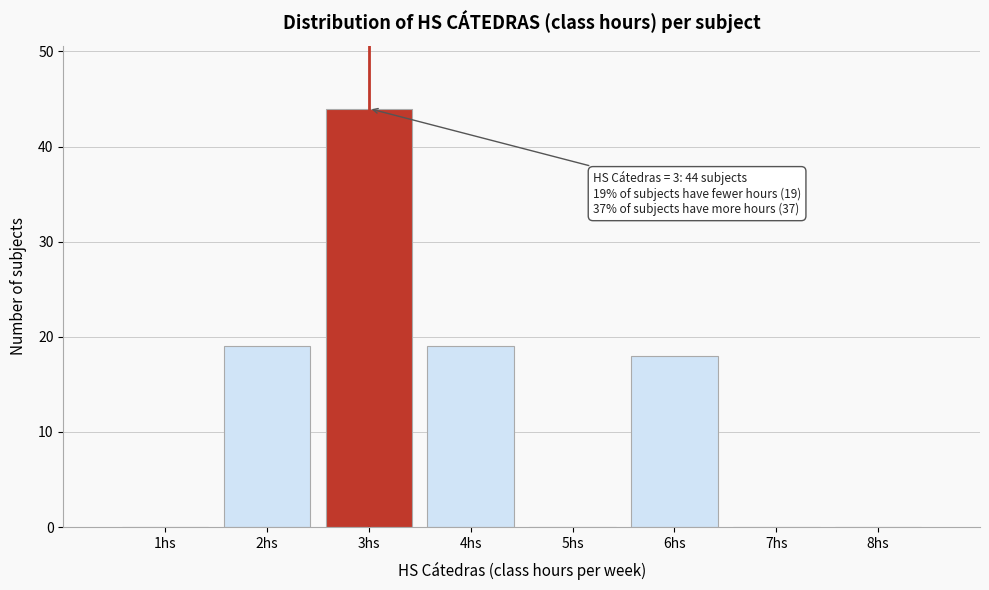

Reading left to right, transcribe all the data shown in this chart.

1hs=0	2hs=19	3hs=44	4hs=19	5hs=0	6hs=18	7hs=0	8hs=0